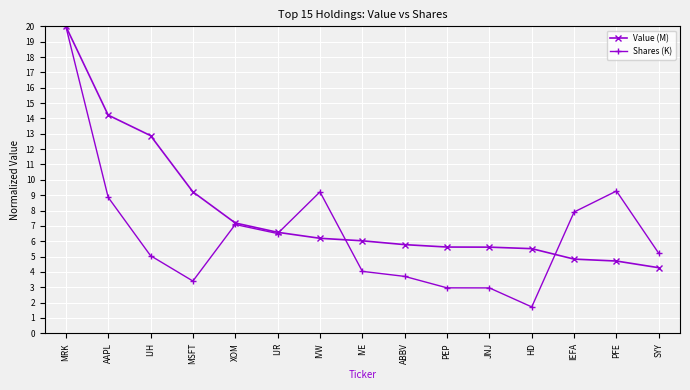

What is the label of the 10th point from the left?

PEP